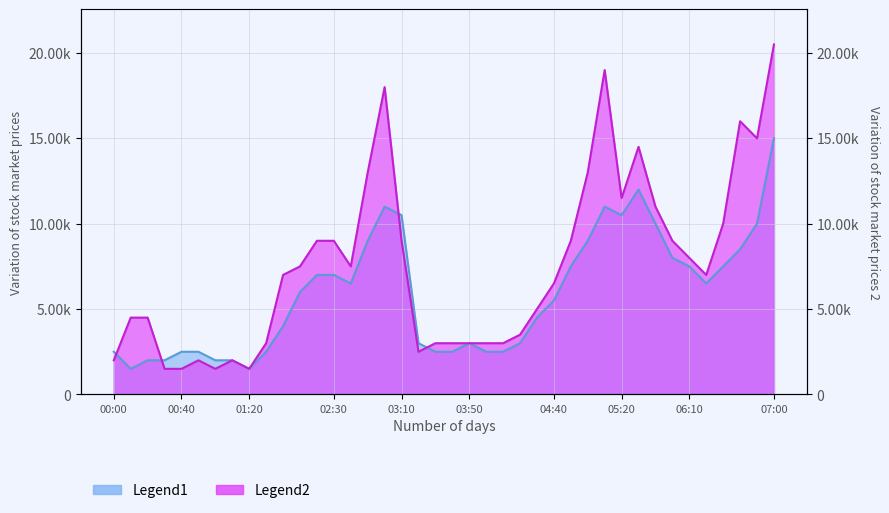

What is the value of the Legend1 point at the 5th from the left?

2500